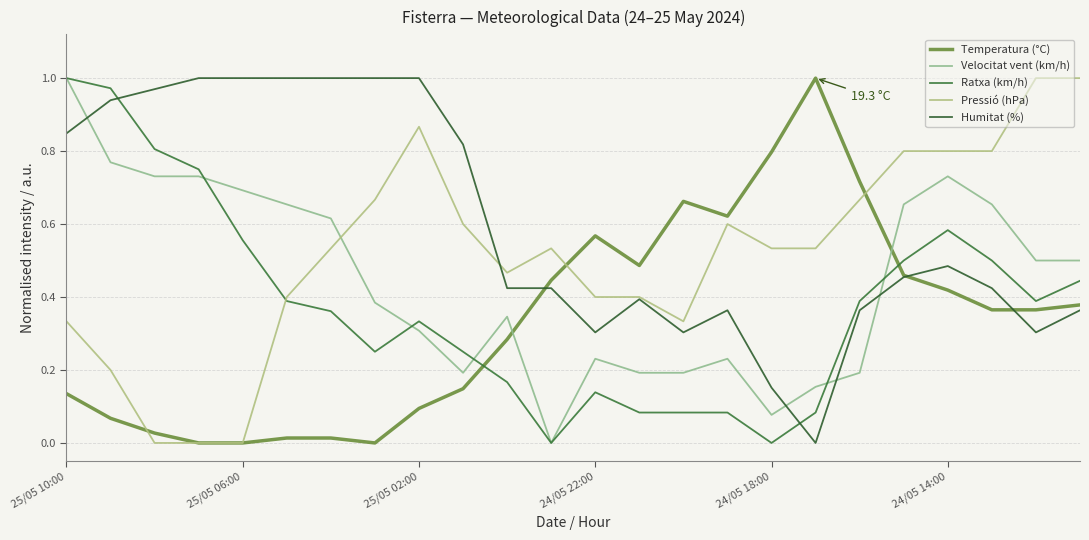

How many times do Velocitat vent (km/h) and Humitat (%) cross each other?

4